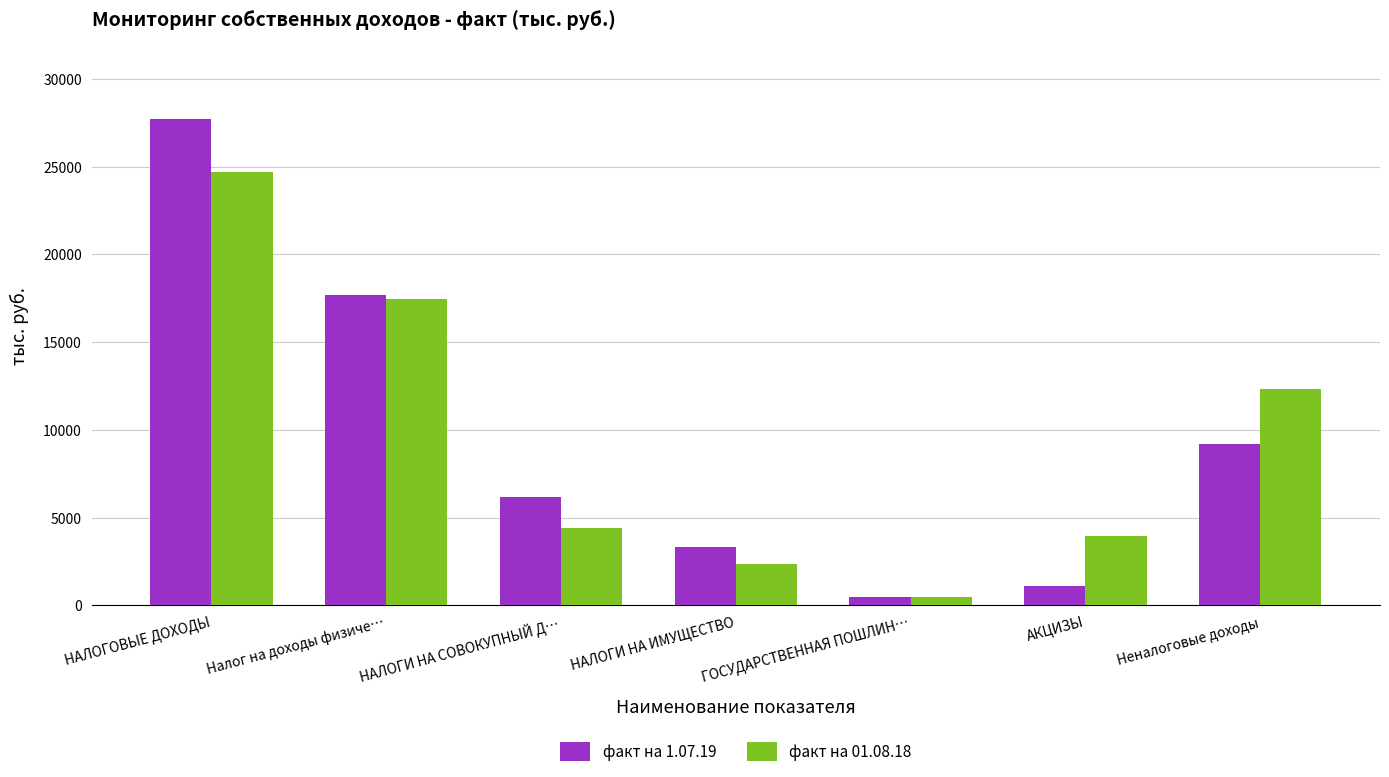

What are all the series names shown in the legend?

факт на 1.07.19, факт на 01.08.18